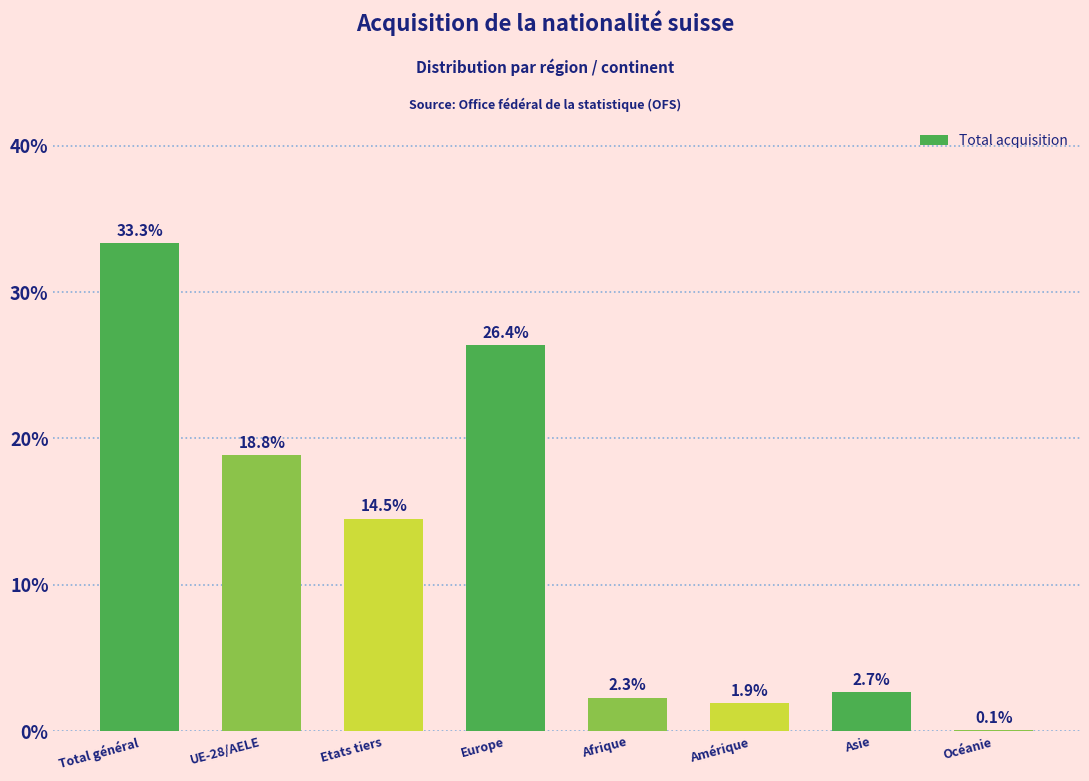

Reading left to right, list all the values displayed in this chart.

Total général=33.3	UE-28/AELE=18.8	Etats tiers=14.5	Europe=26.4	Afrique=2.3	Amérique=1.9	Asie=2.7	Océanie=0.1